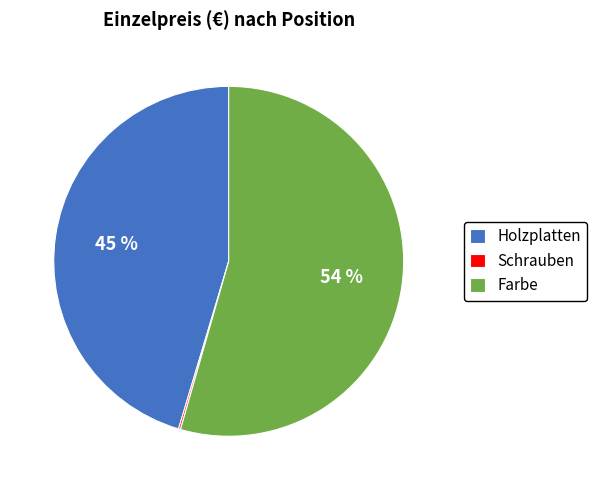

To the nearest percent, what percentage of the pie is Holzplatten?

45%